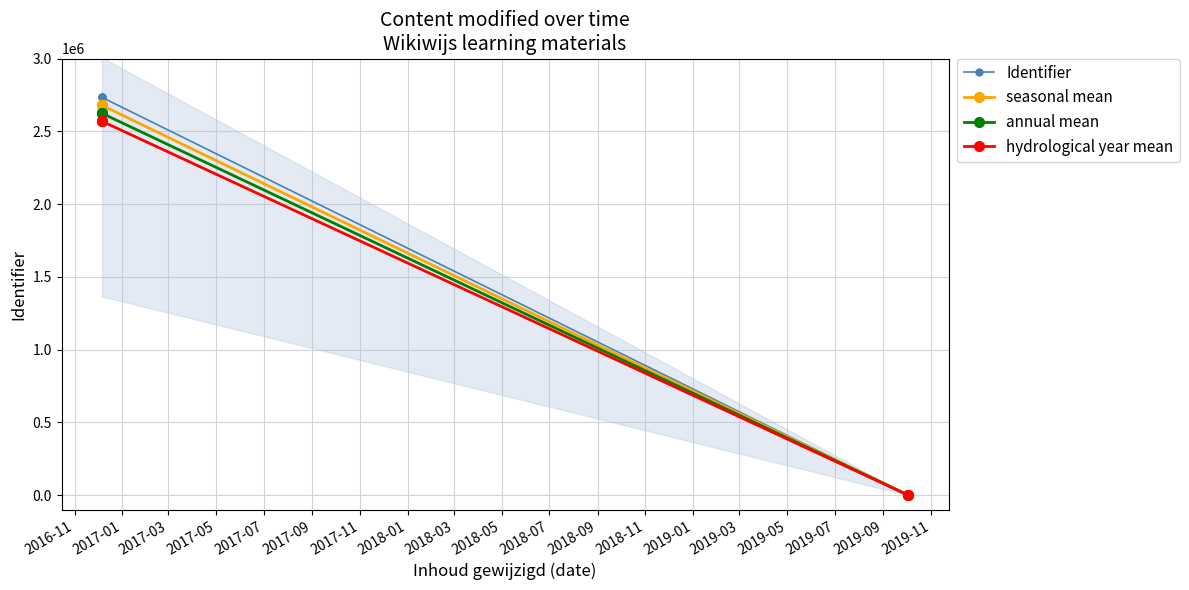

Which series has the largest total across all categories?

Identifier